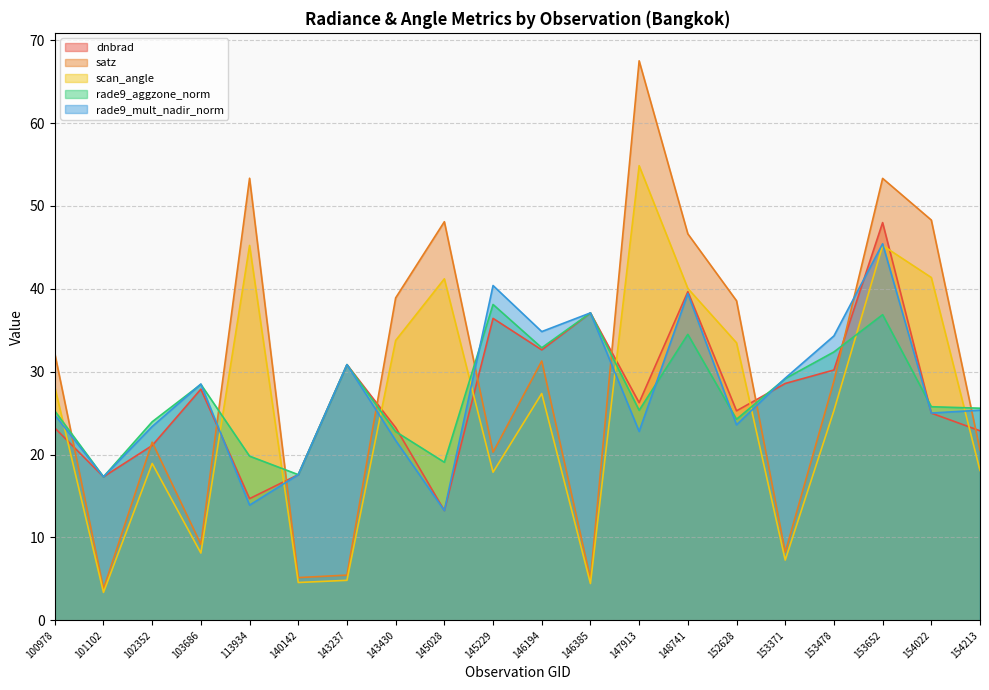

Read the satz value at 152628.

38.6